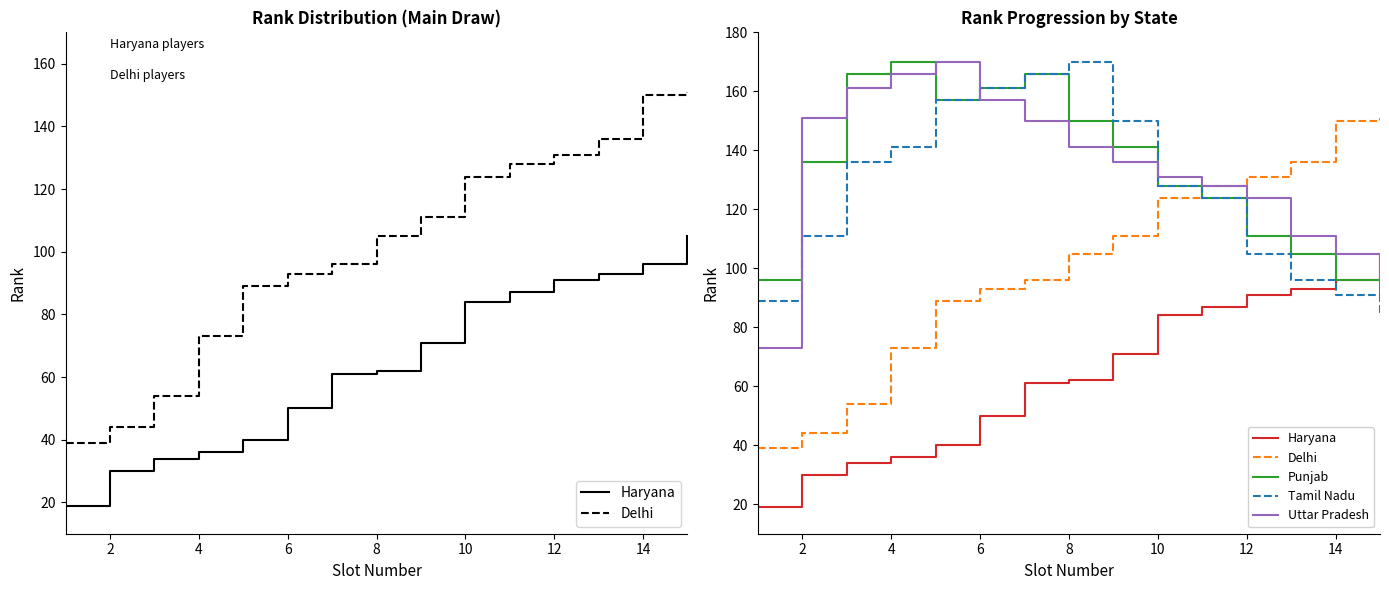

What is the maximum value for Tamil Nadu?

170